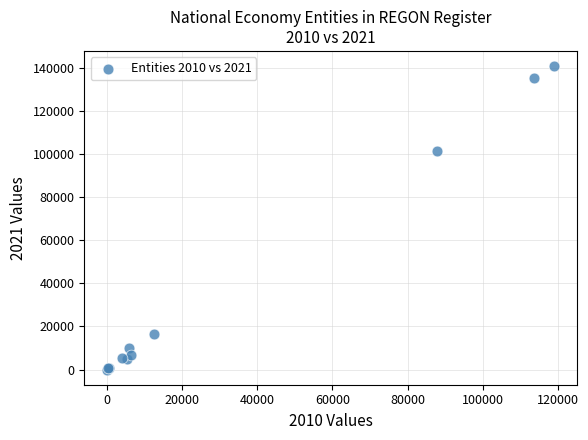

What Y value in the scatter plot is closest to 70383?

101408